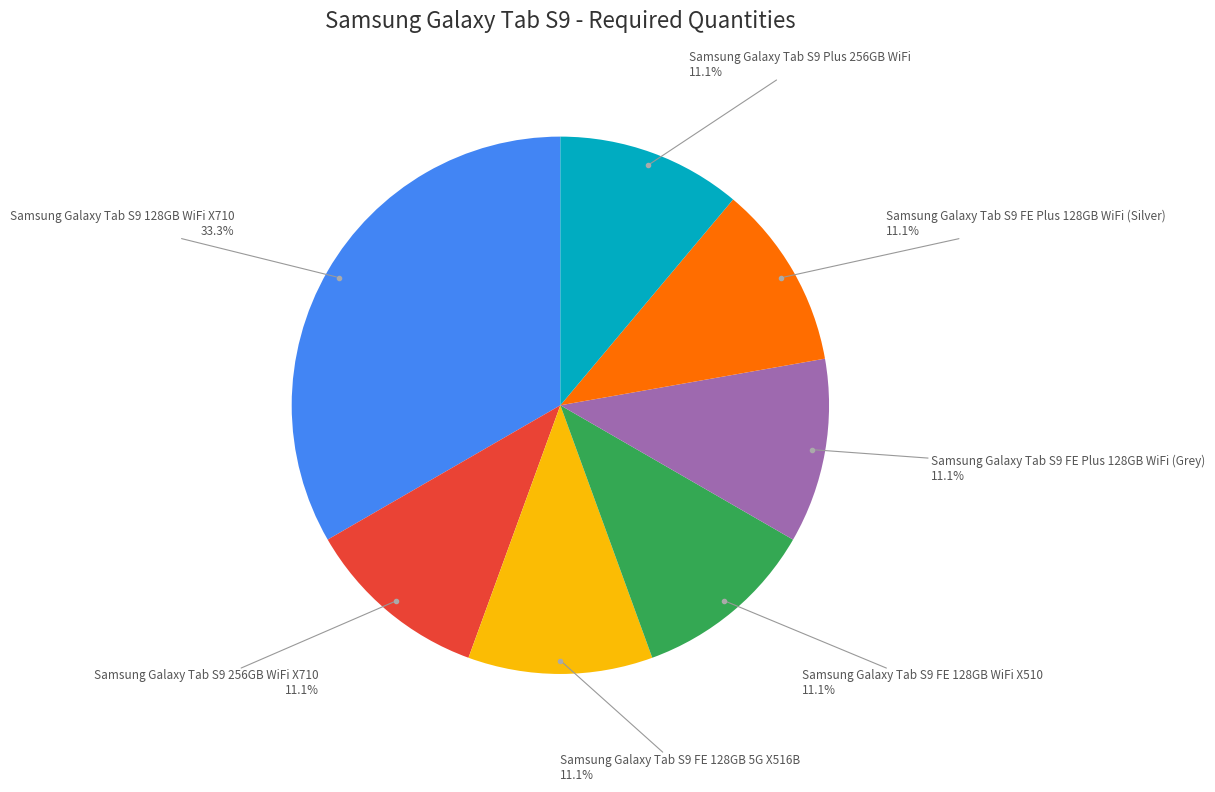

How many slices are in this pie chart?

7